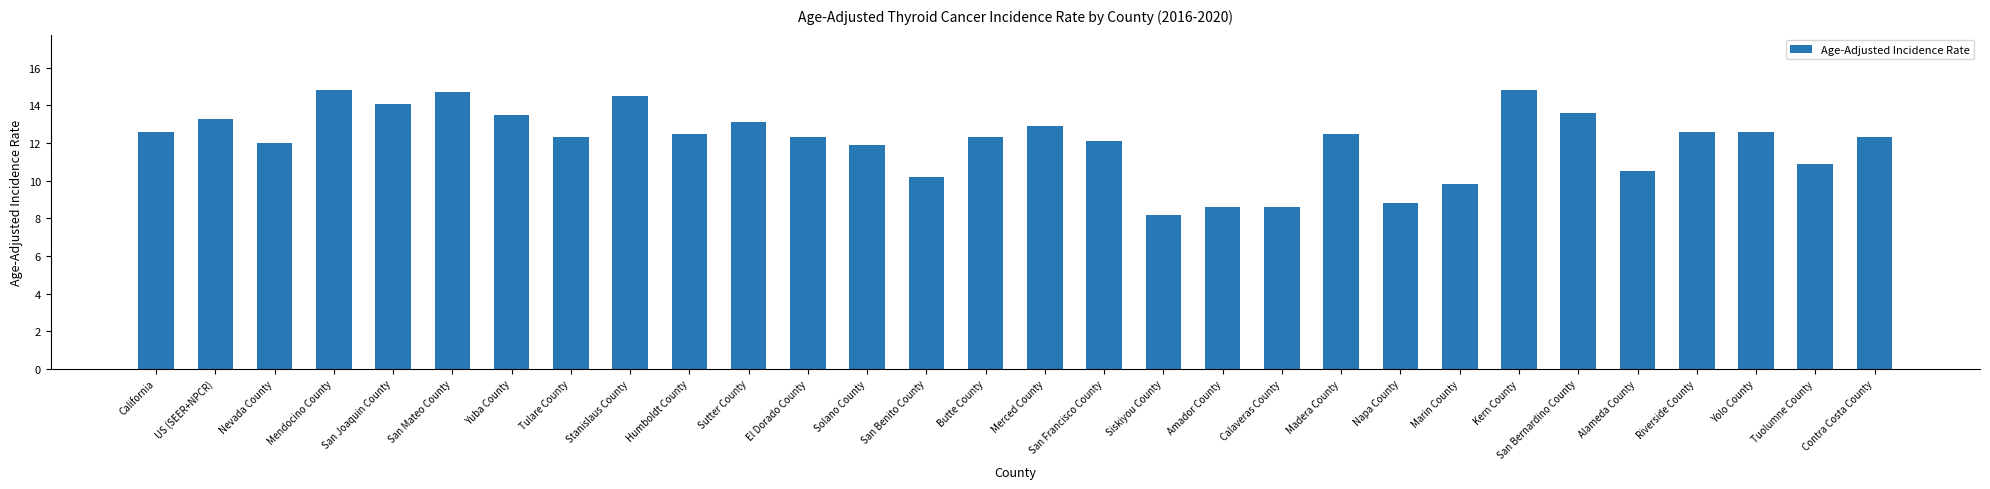

Approximately how many times larger is the value at Yuba County compared to Stanislaus County?

0.9